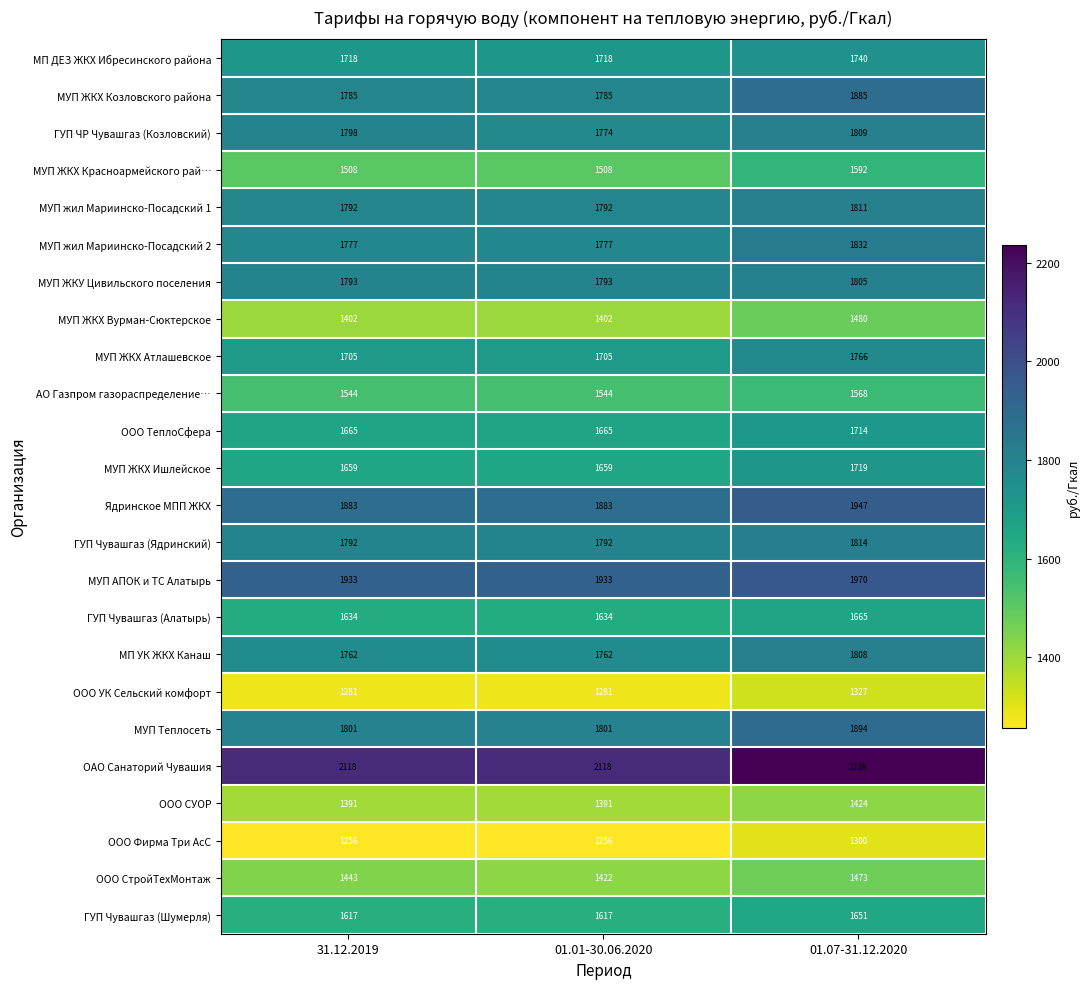

What is the greatest value displayed?

2236